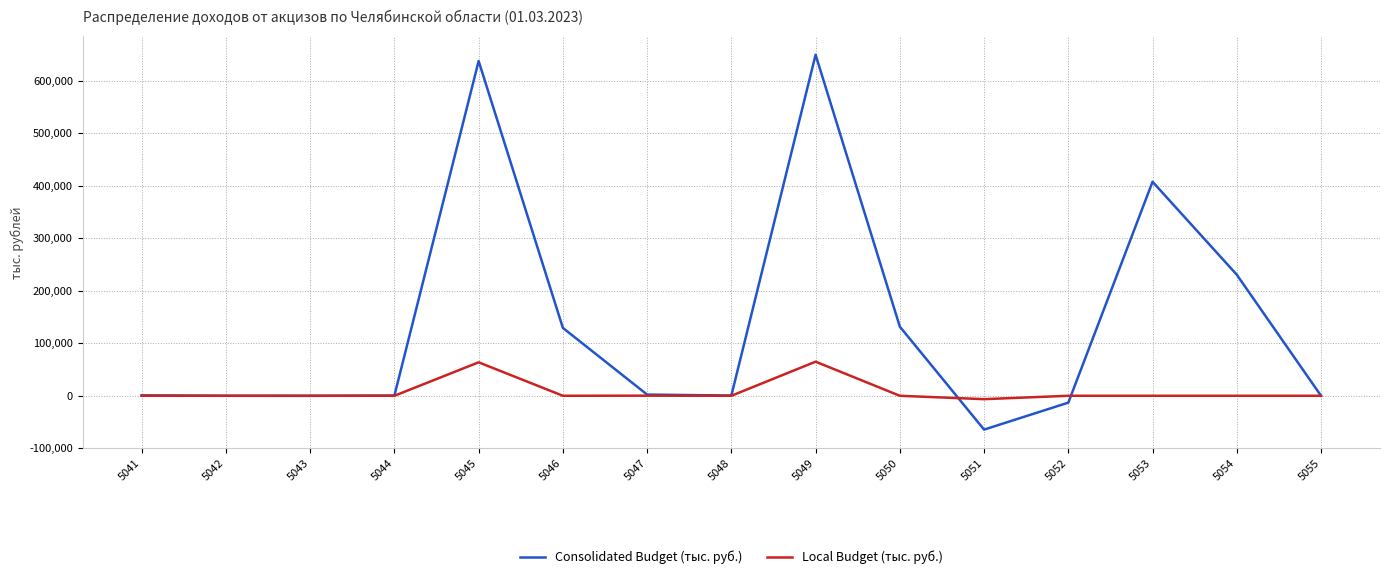

What is the smallest value displayed?

-64365